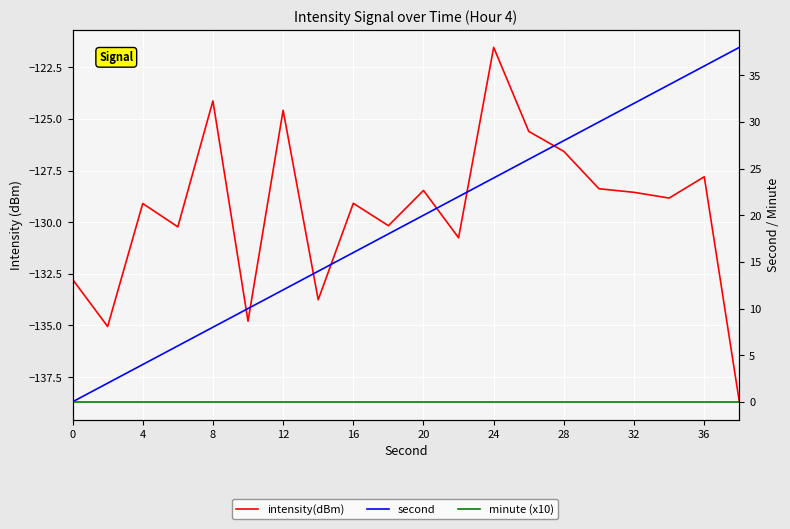

True or false: minute (x10) and second intersect in this chart.

False